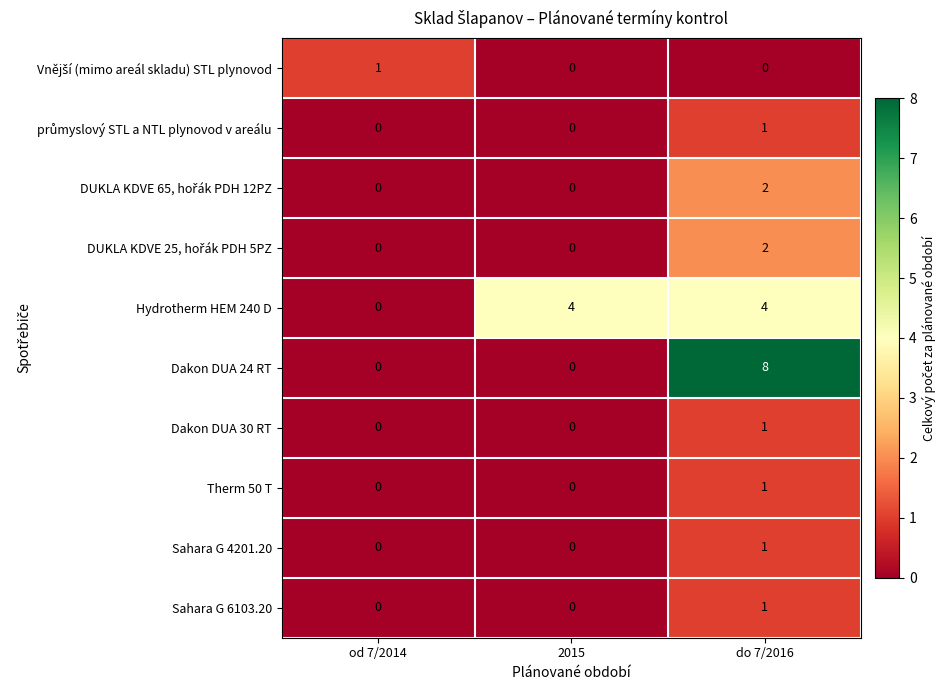

At which category is the sum across all series the highest?

do 7/2016